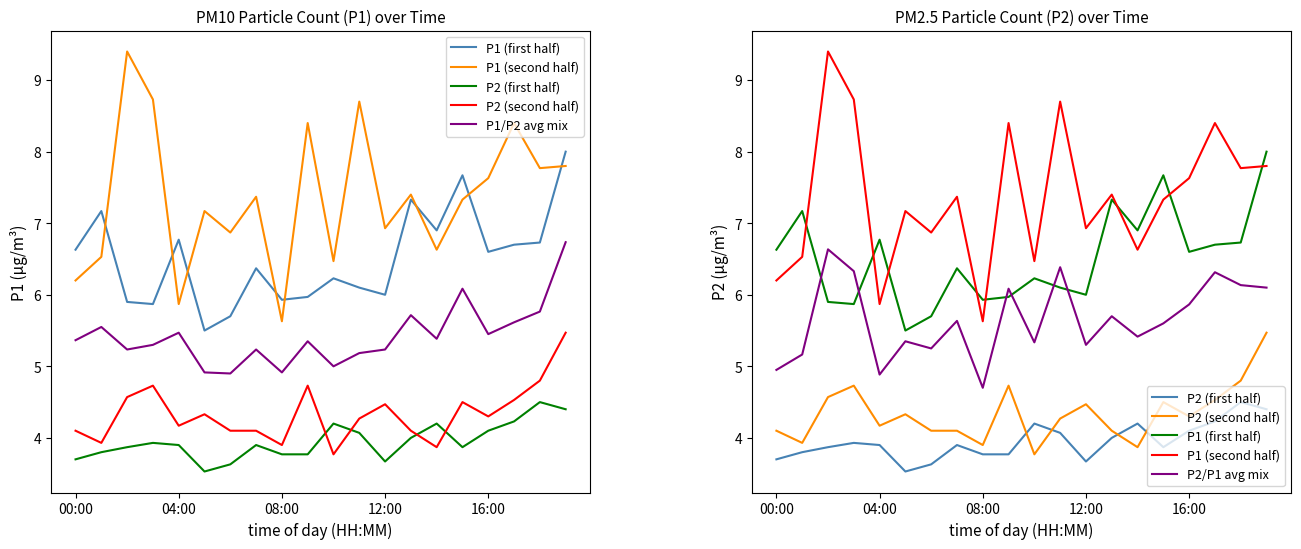

What are all the series names shown in the legend?

P1 (first half), P1 (second half), P2 (first half), P2 (second half), P1/P2 avg mix, P2/P1 avg mix